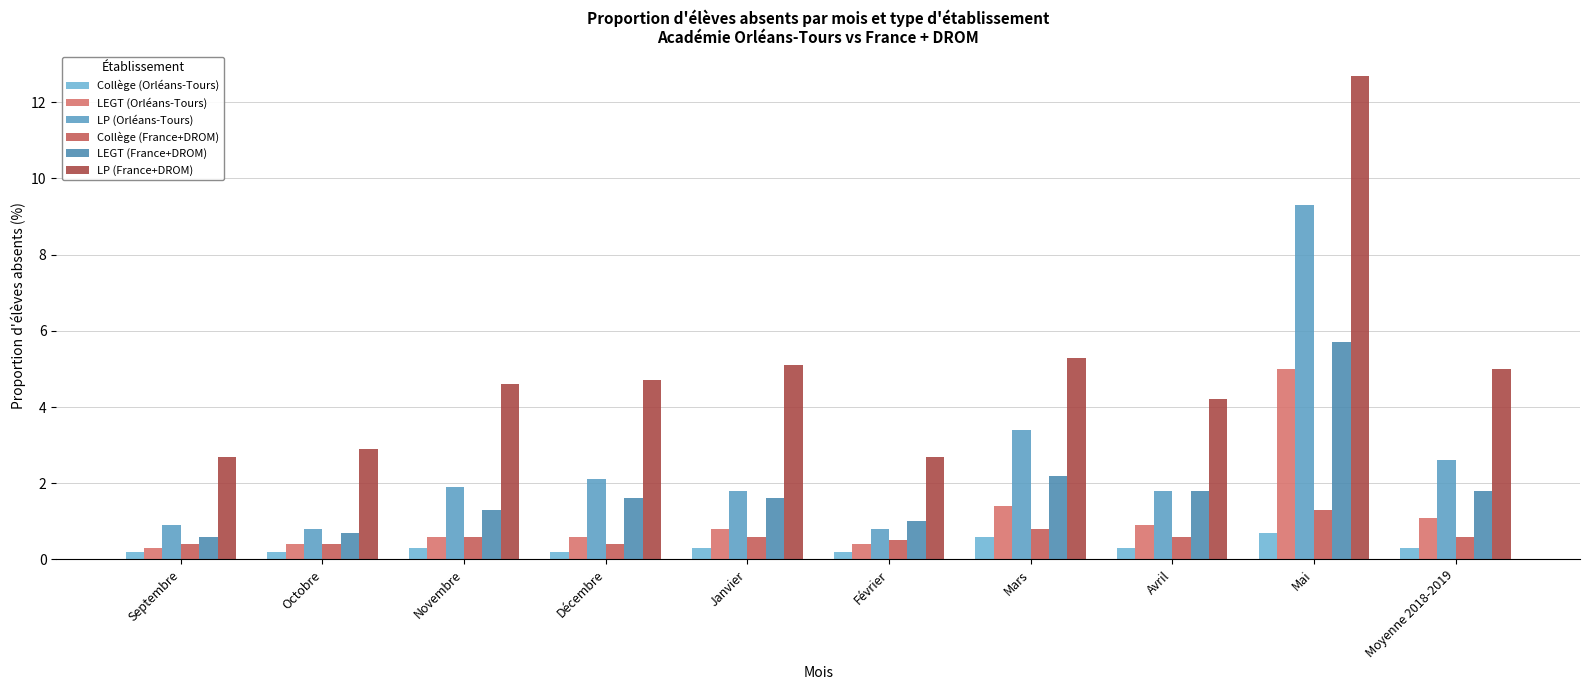

What is the total value across all series at Février?

5.6